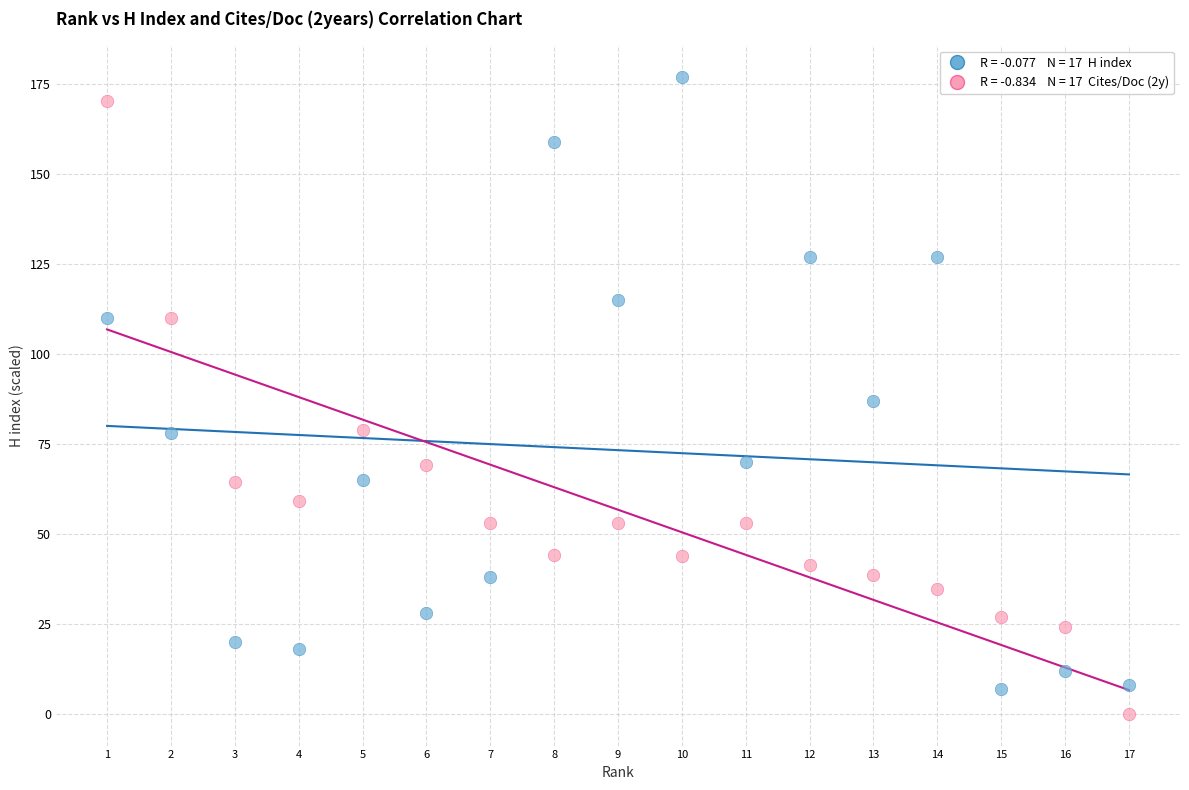

Across all data points, what is the range of Y values (max minus min)?

177.0